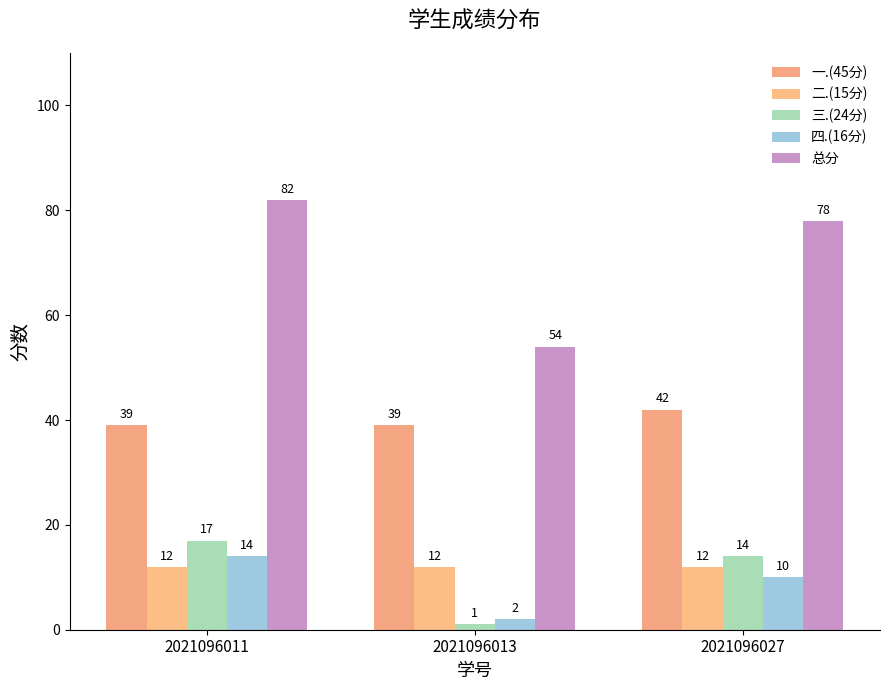

What is the sum of the 总分 values at 2021096027 and 2021096011?

160